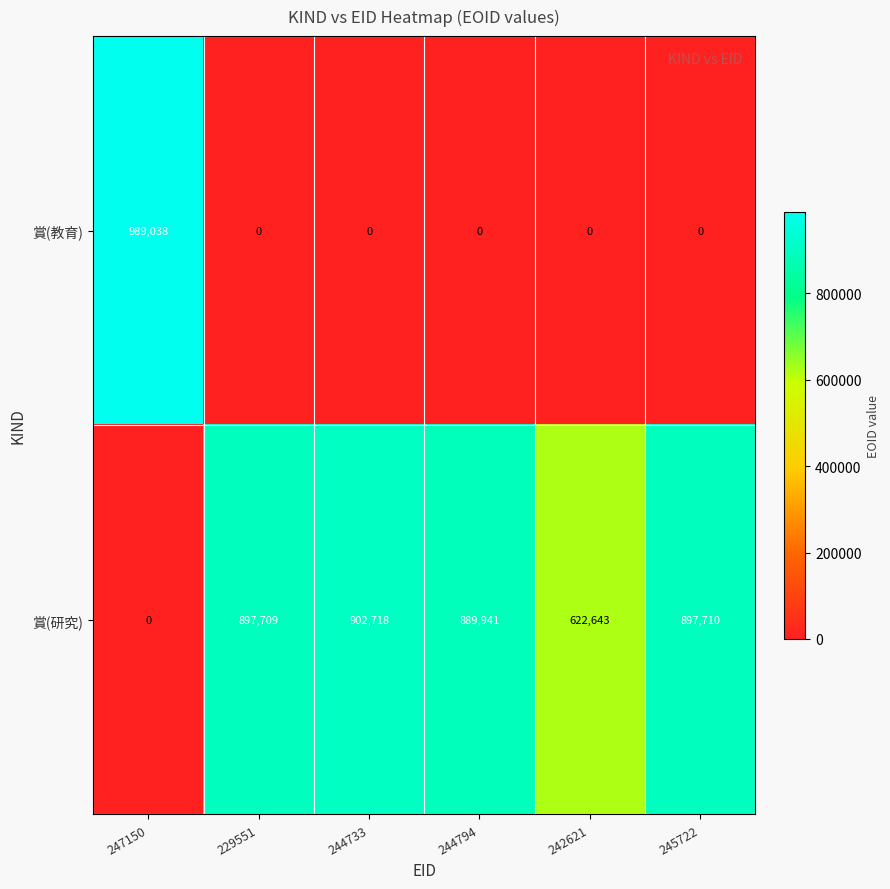

How many series are shown in this chart?

2